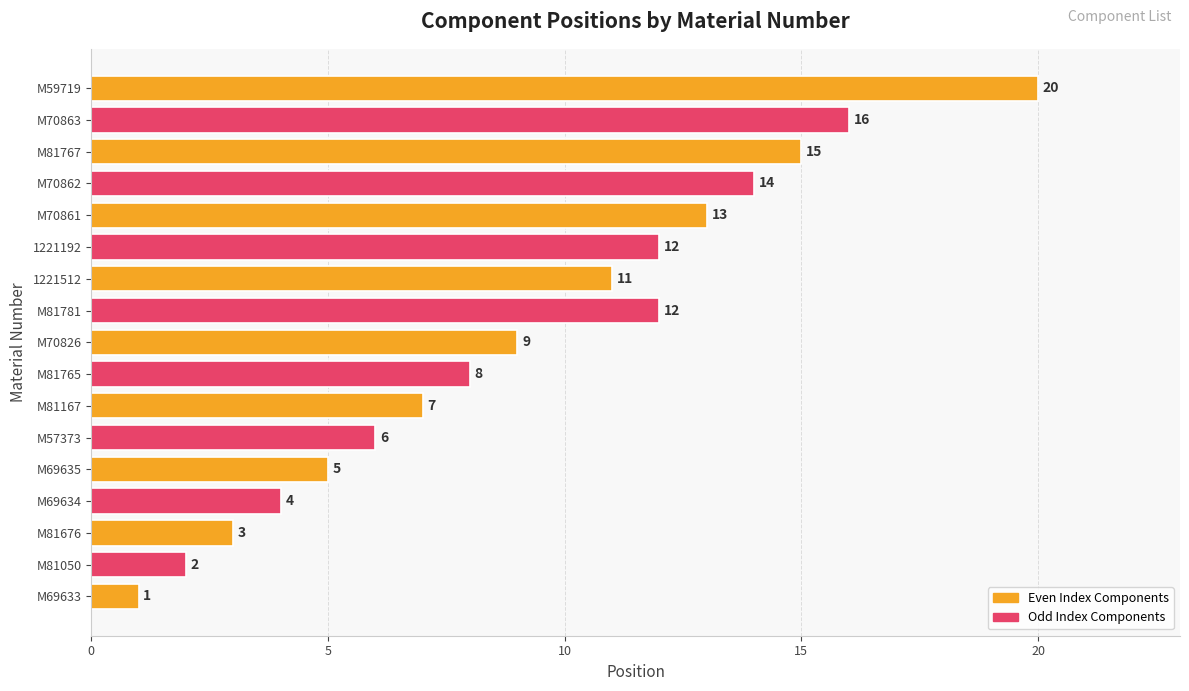

What is the change in value from M81676 to M70861?

+10